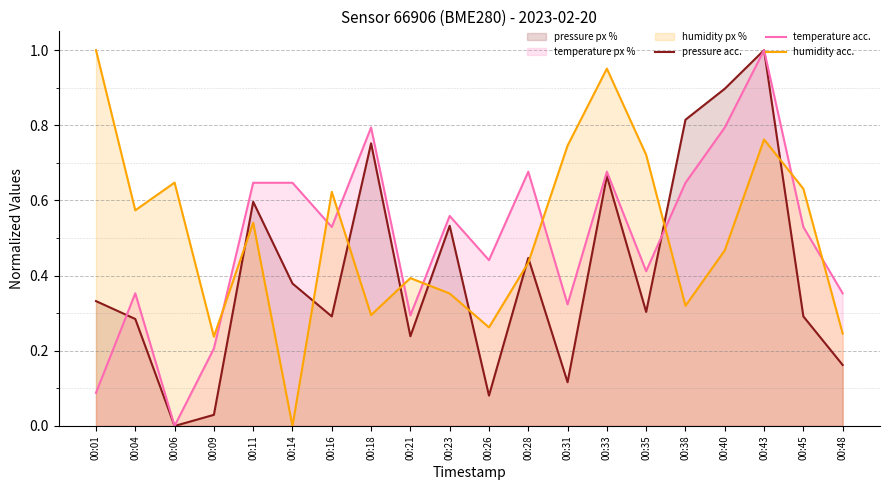

The pressure acc. series shows 0.5 at 00:35. True or false?

False